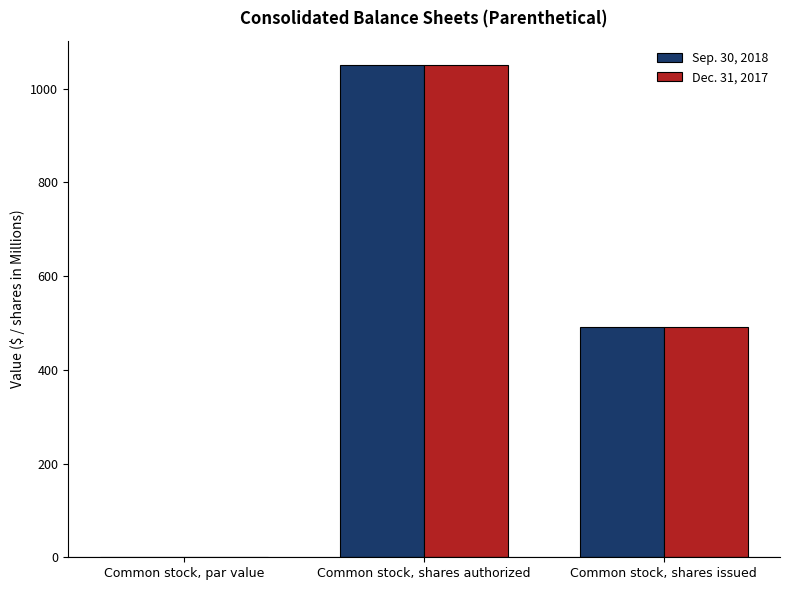

What are all the series names shown in the legend?

Sep. 30, 2018, Dec. 31, 2017